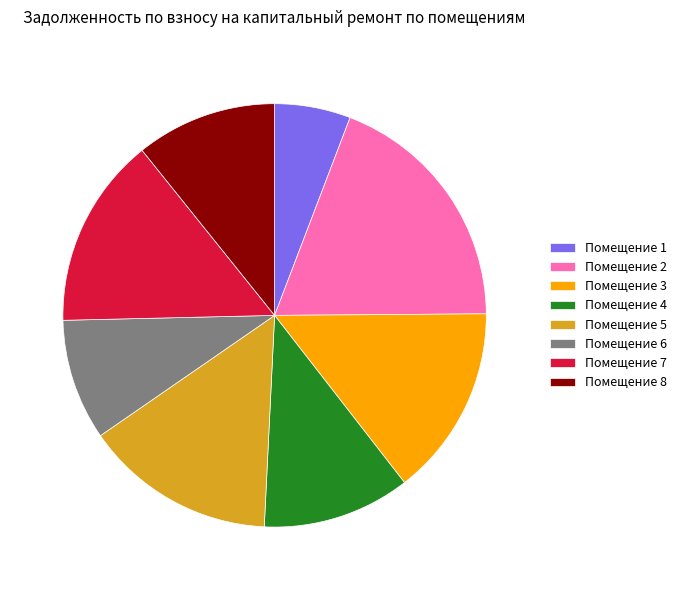

Between Помещение 6 and Помещение 7, which is larger?

Помещение 7